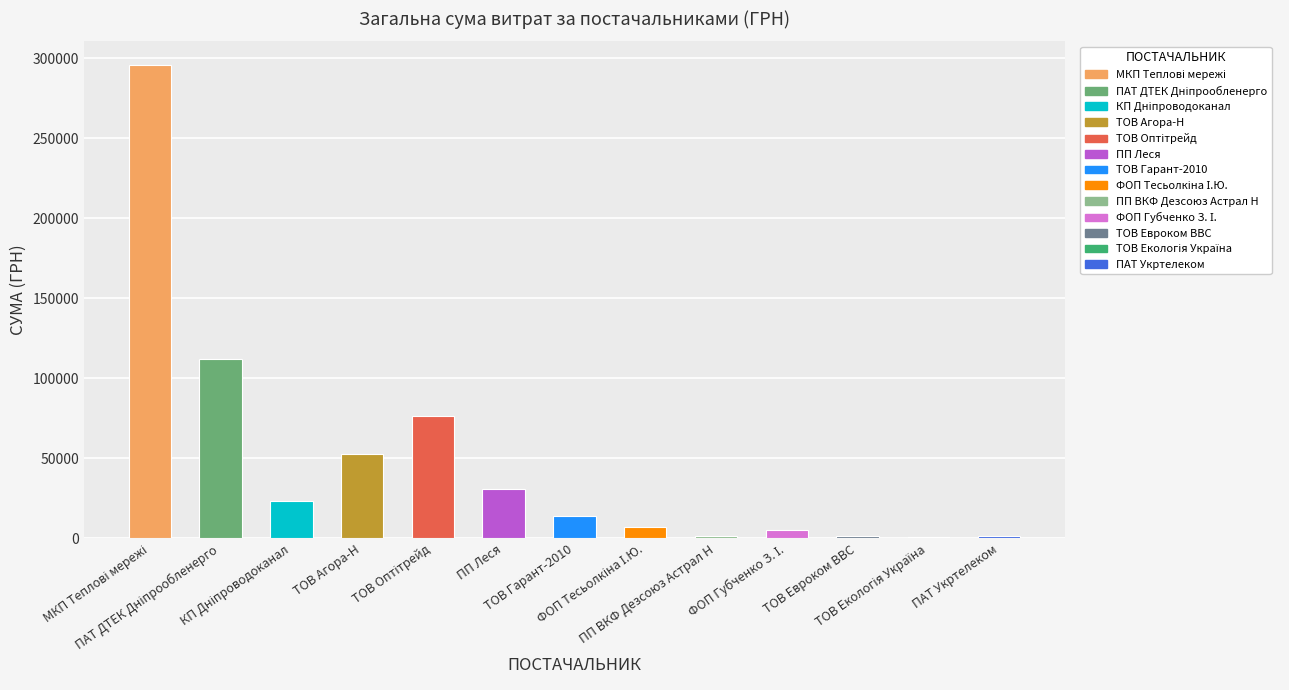

What is the sum of all values?

622281.0